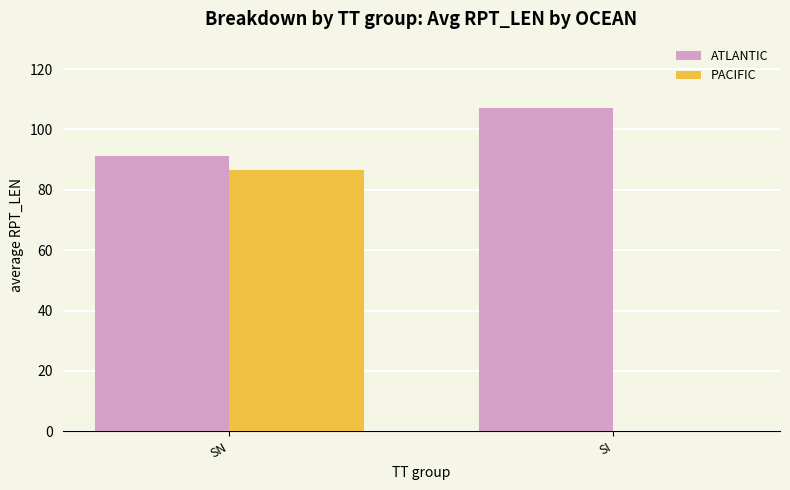

At which category does the chart reach its peak across all series?

SI